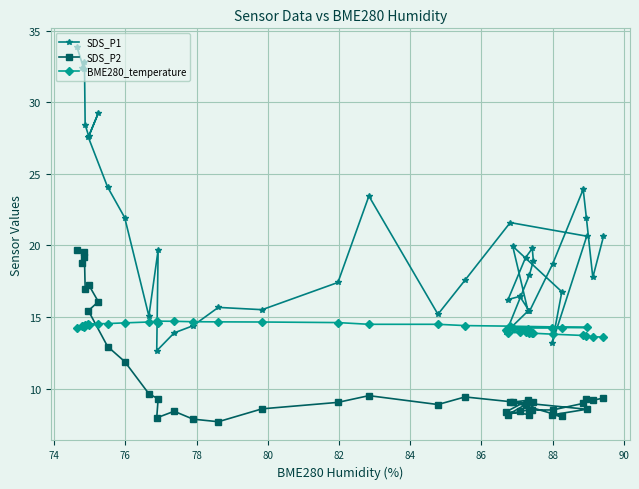

List the series in order of their overall mean, lowest first.

SDS_P2, BME280_temperature, SDS_P1